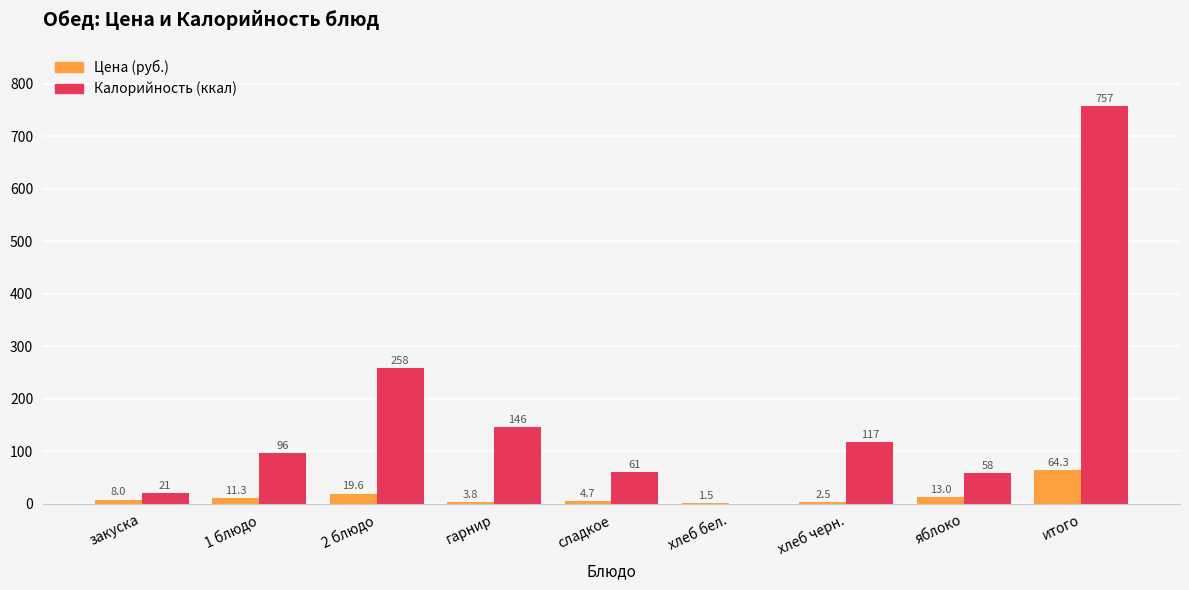

True or false: Цена (руб.) has a value of 4.7 at сладкое.

True